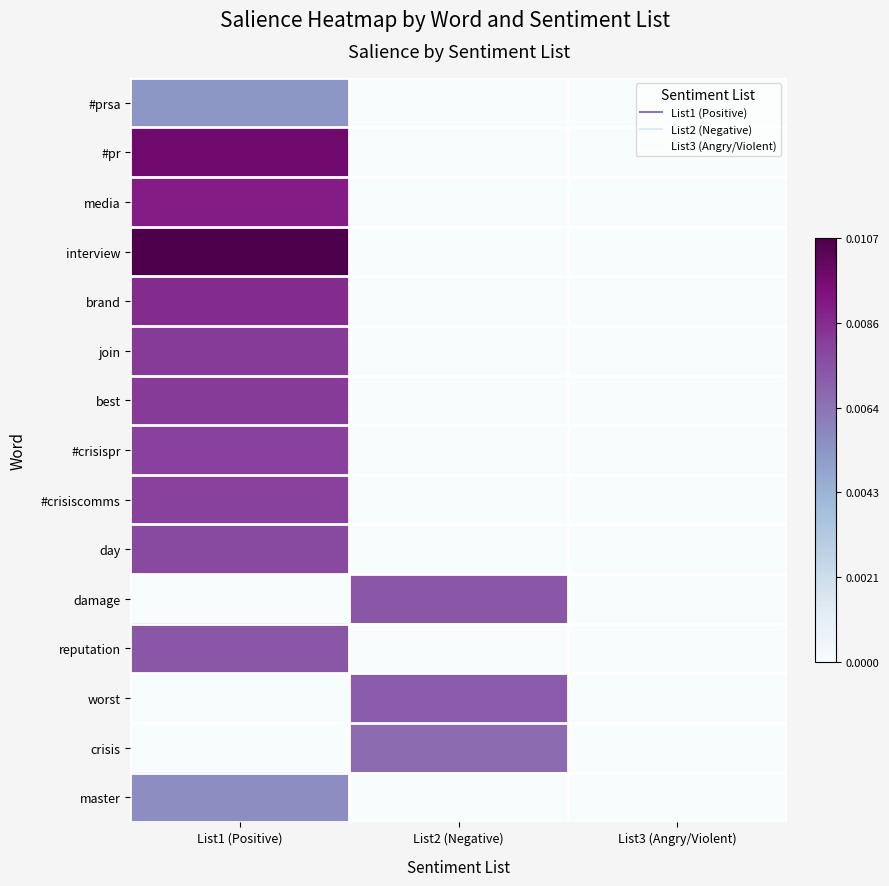

Which series has the largest total across all categories?

interview